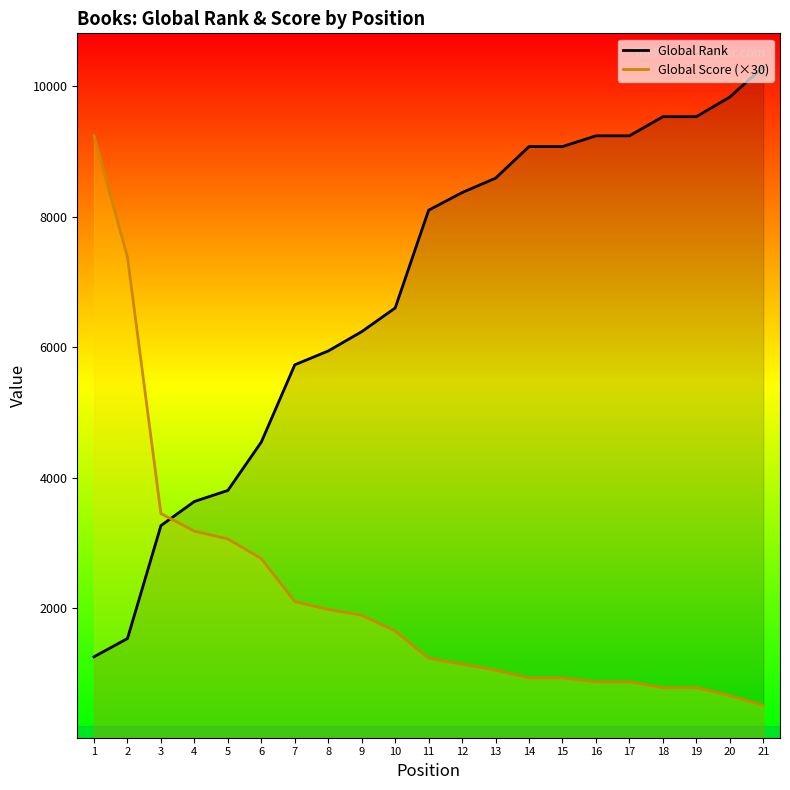

Rank the series by their average value, from highest to lowest.

Global Rank, Global Score